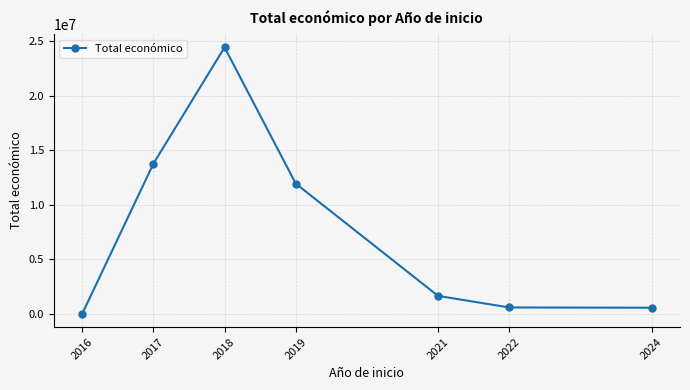

Approximately how many times larger is the value at 2018 compared to 2022?

41.2